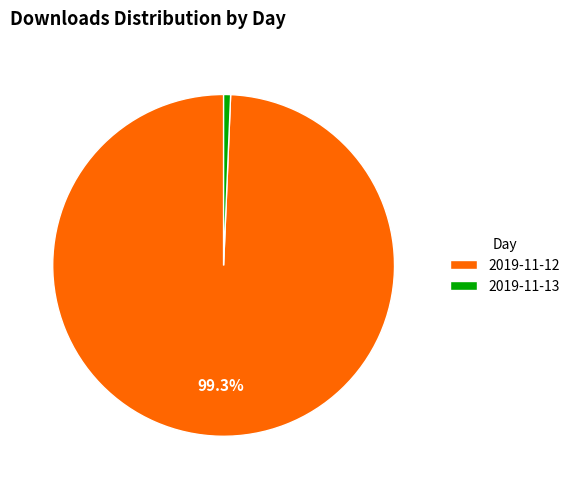

Which category has the biggest portion of the pie?

2019-11-12